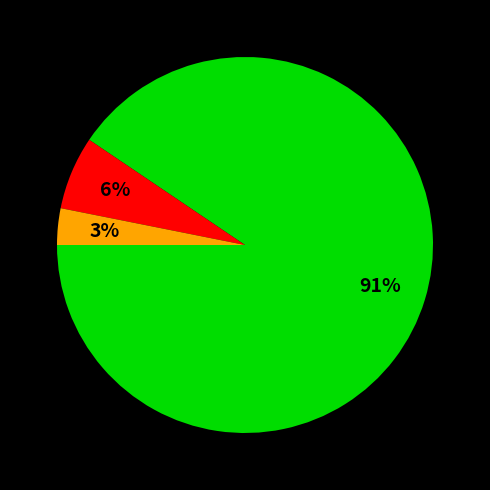

How many segments does this pie chart have?

3